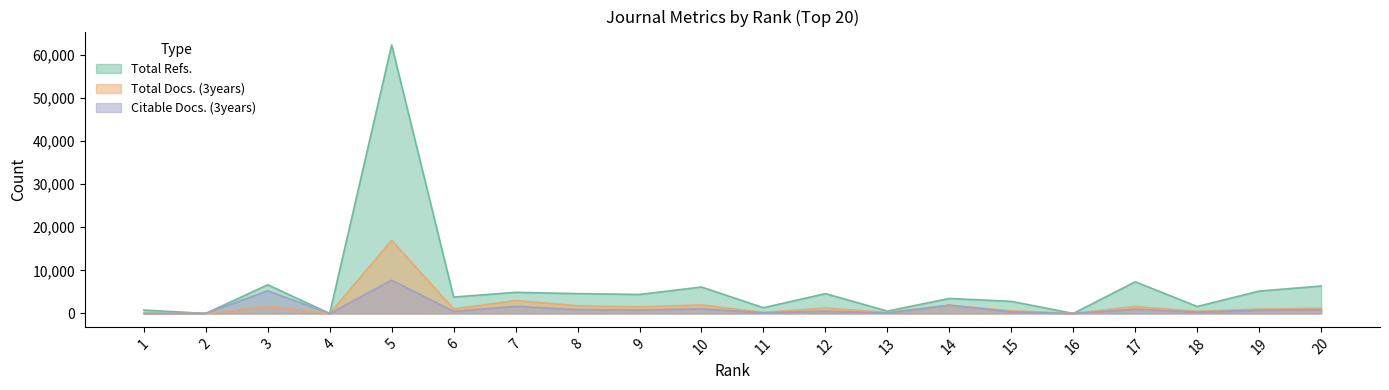

Where is the first local minimum for Citable Docs. (3years)?

2